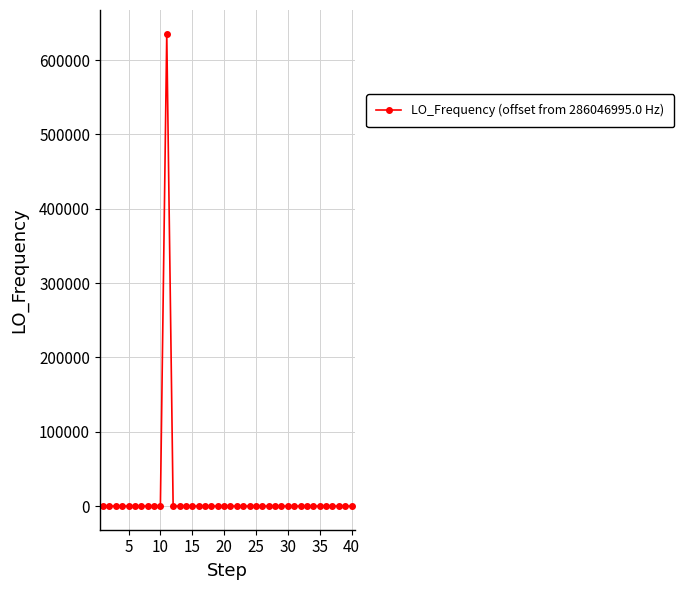

What is the sum of all values?

635814.6